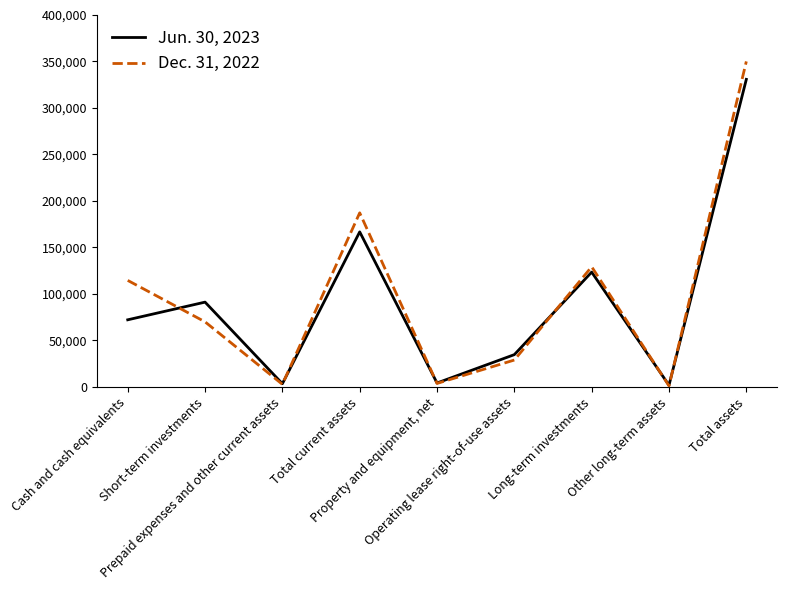

True or false: Dec. 31, 2022 has a value of 121028 at Short-term investments.

False